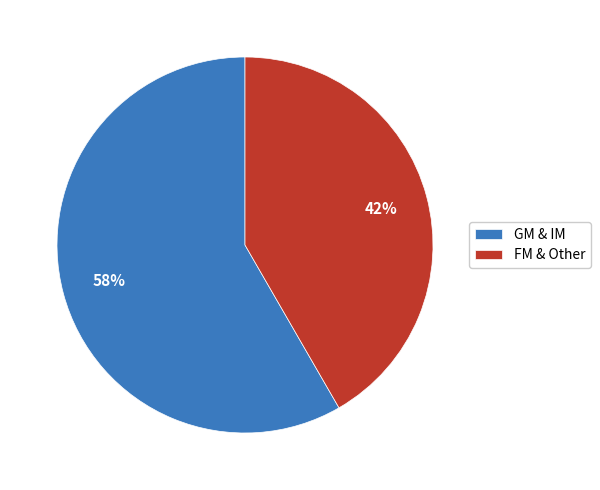

Is the sum of FM & Other and GM & IM greater than half?

Yes